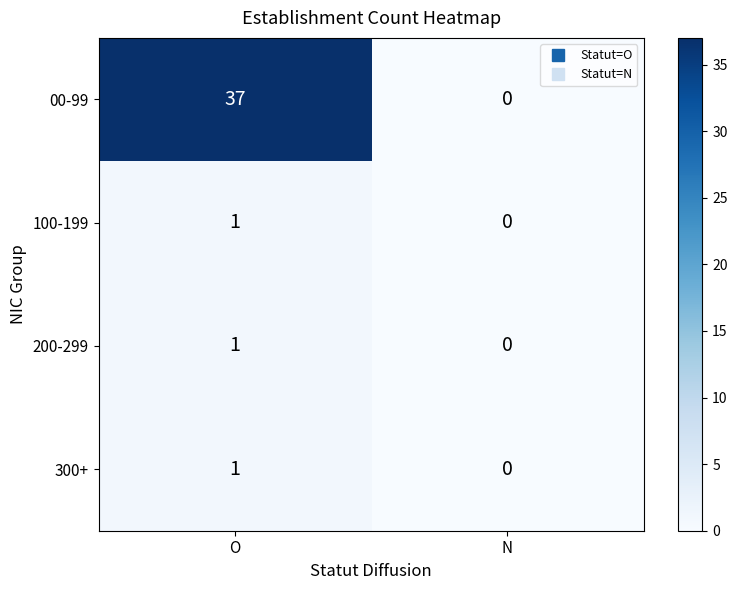

Which series has the largest range (max minus min)?

00-99